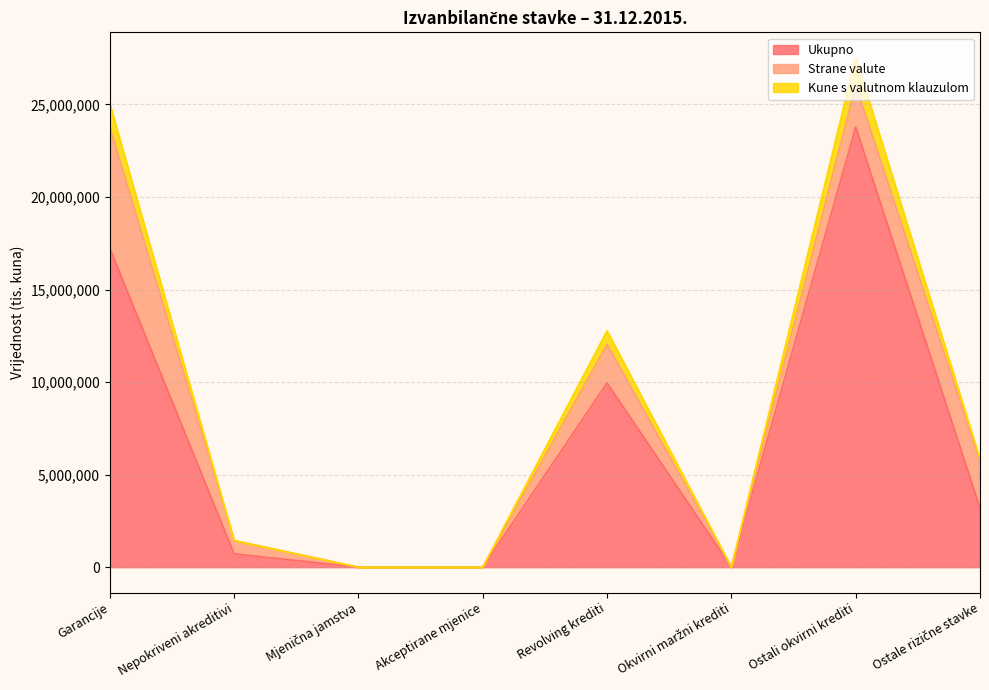

True or false: Ukupno and Kune s valutnom klauzulom intersect in this chart.

False